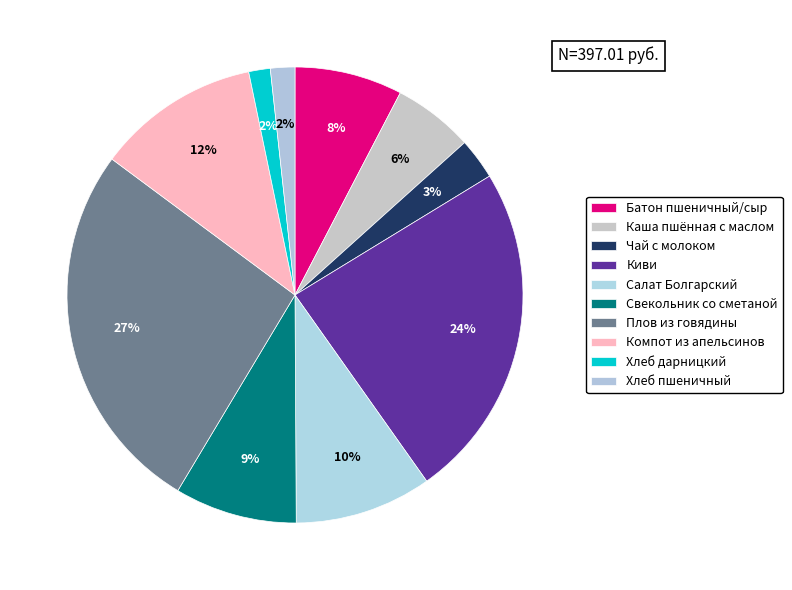

To the nearest percent, what is the difference between the largest and smallest slice percentages?

25%